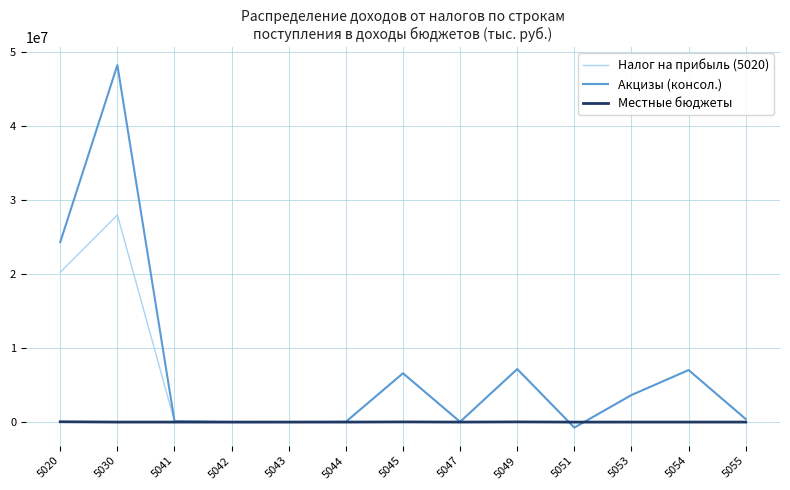

At which category is the sum across all series the highest?

5030